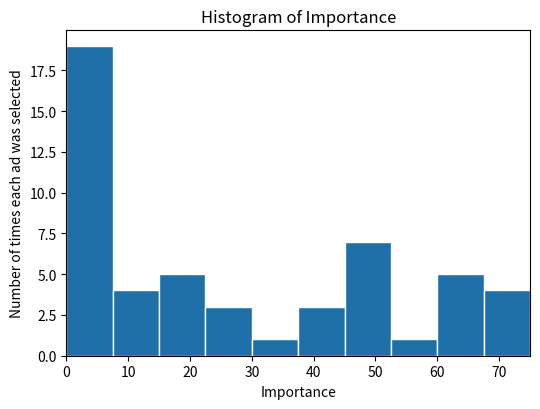

What is the height of the bar covering 60.0 to 67.5 on the x-axis? Neither the bar edges nor the heights are printed on the chart, so give them approximately, as read against the axes.

5